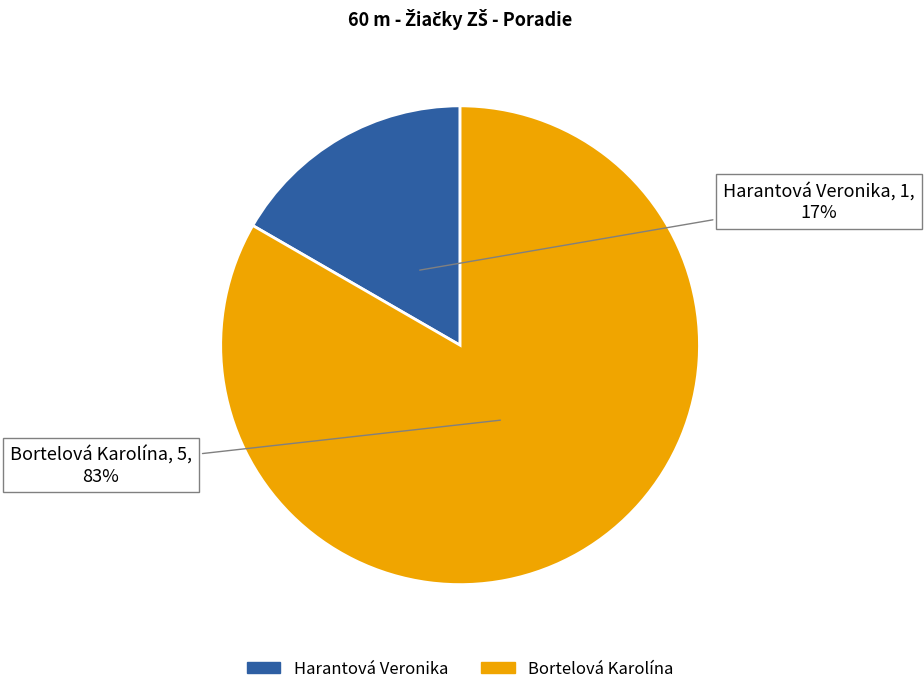

To the nearest percent, what portion does Bortelová Karolína represent?

83%